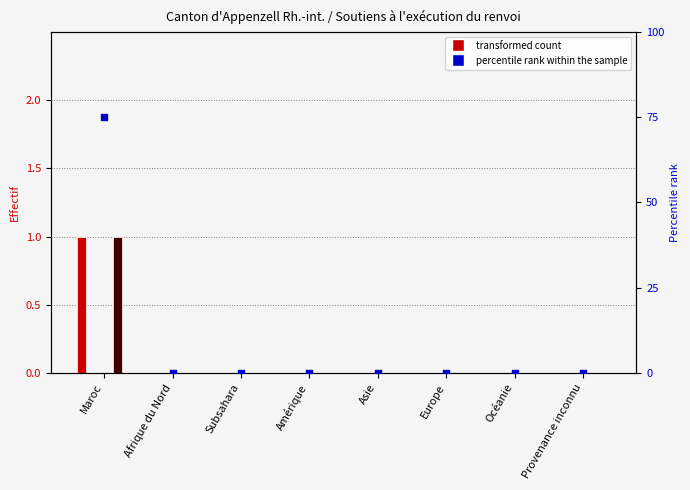

What is the total value across all series at Maroc?

2